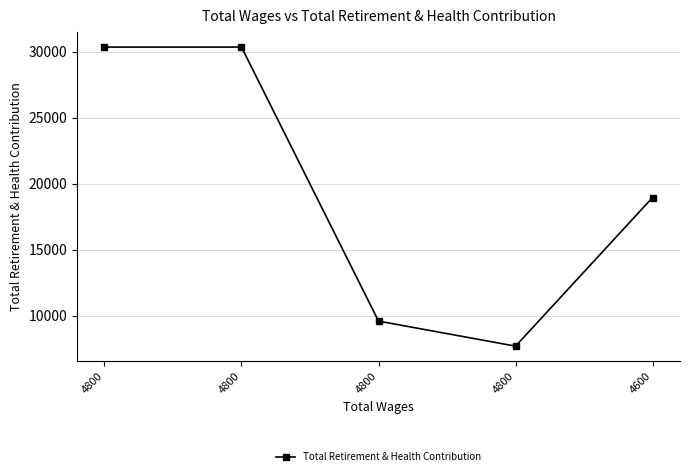

Is this an area chart (filled region under the line)?

No